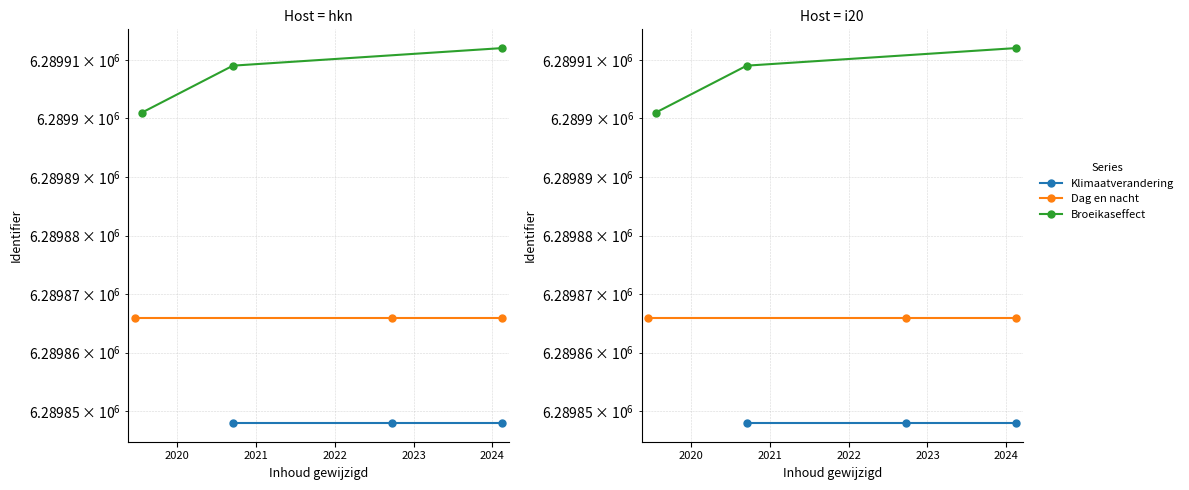

At 2021, list the series in order from largest to smallest.

Broeikaseffect, Dag en nacht, Klimaatverandering